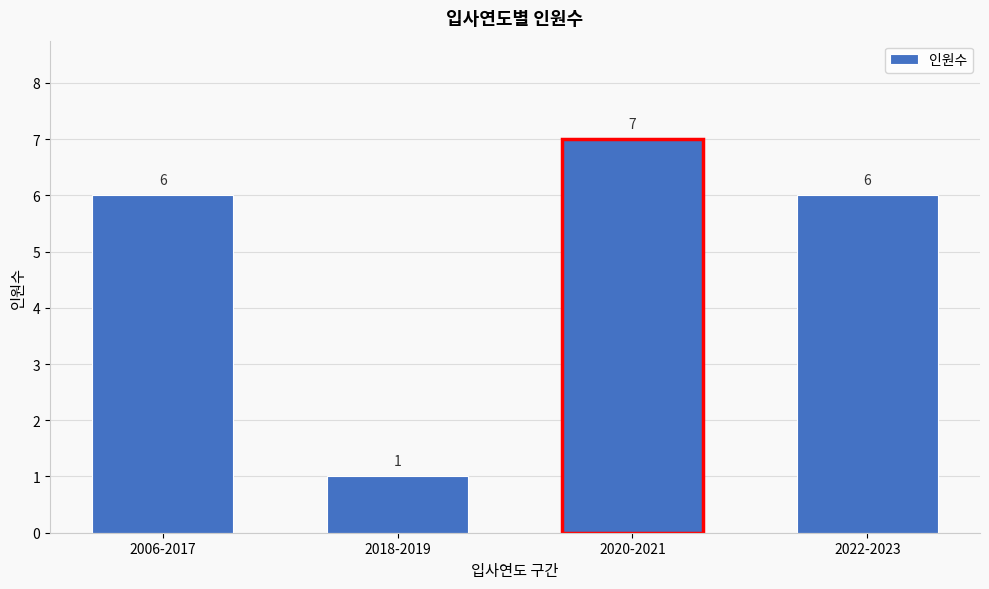

Reading right to left, list all the values displayed in this chart.

2022-2023=6	2020-2021=7	2018-2019=1	2006-2017=6